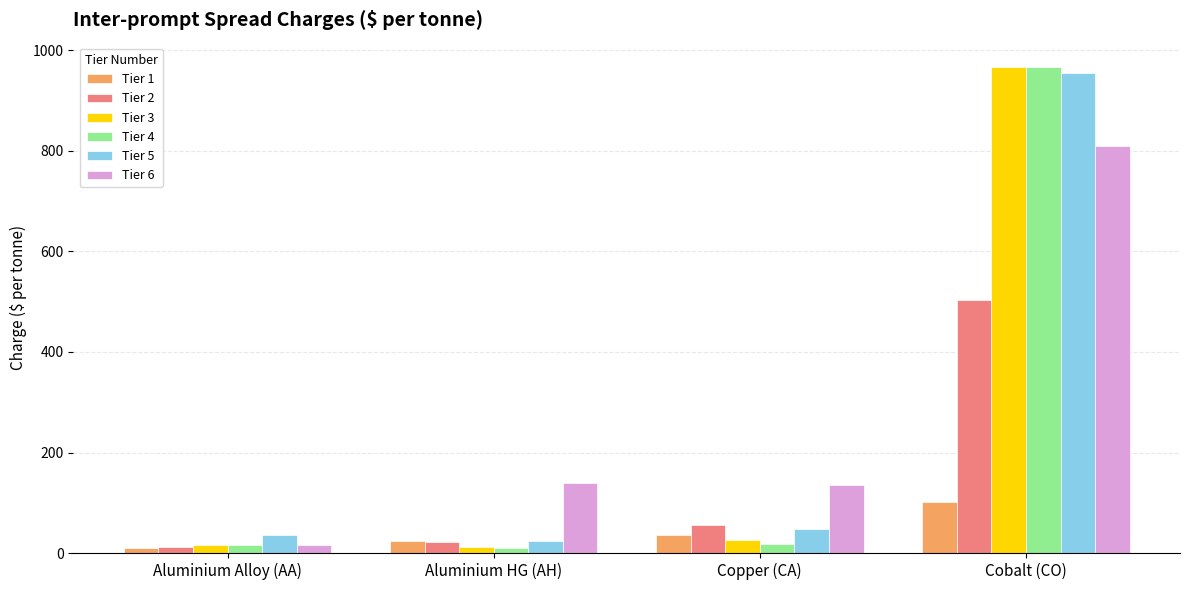

True or false: Tier 2 has a value of 175 at Cobalt (CO).

False